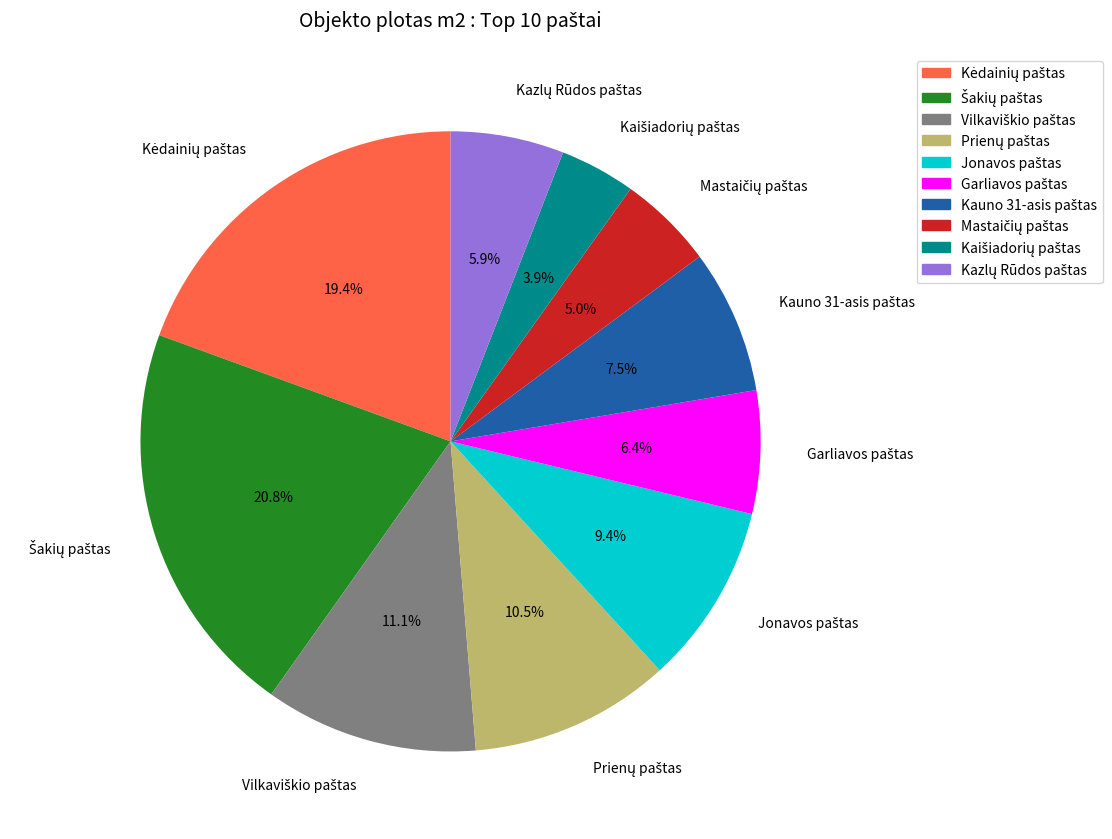

Is there a majority slice in this chart?

No